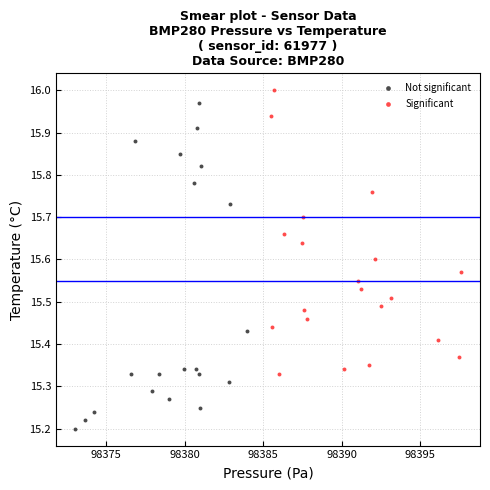

Which series has the largest Y range (max minus min)?

Not significant